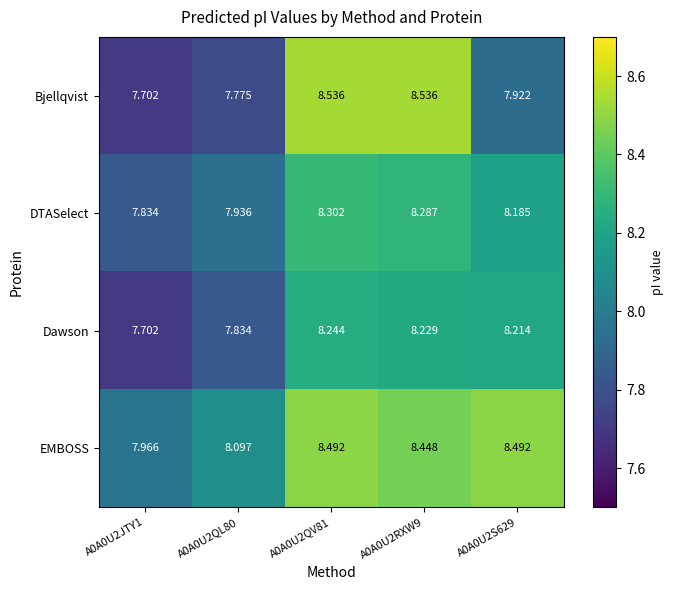

List the series in order of their peak value, highest first.

Bjellqvist, EMBOSS, DTASelect, Dawson